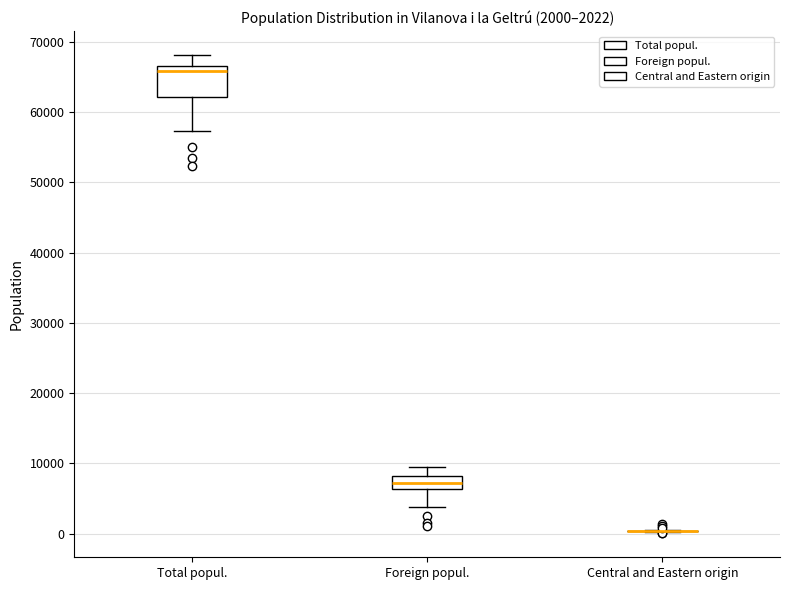

Comparing the boxes themselves (not the whiskers), which one is the tallest?

Total popul.